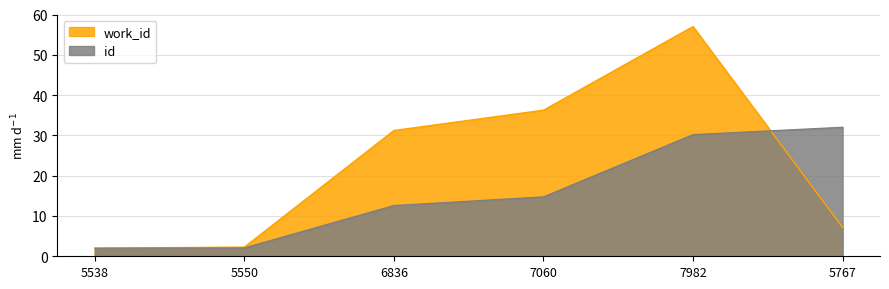

Where does the work_id series first go above 31?

6836